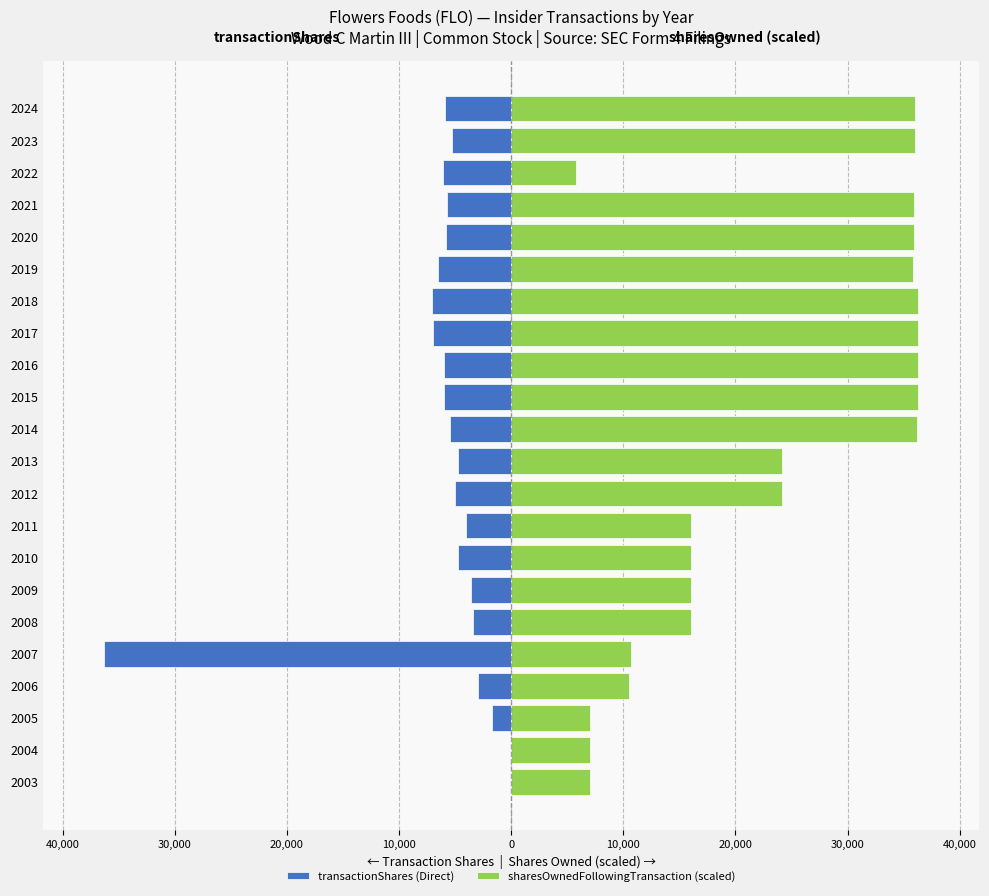

What is the spread (max minus min) of values at 2024?

41926.1